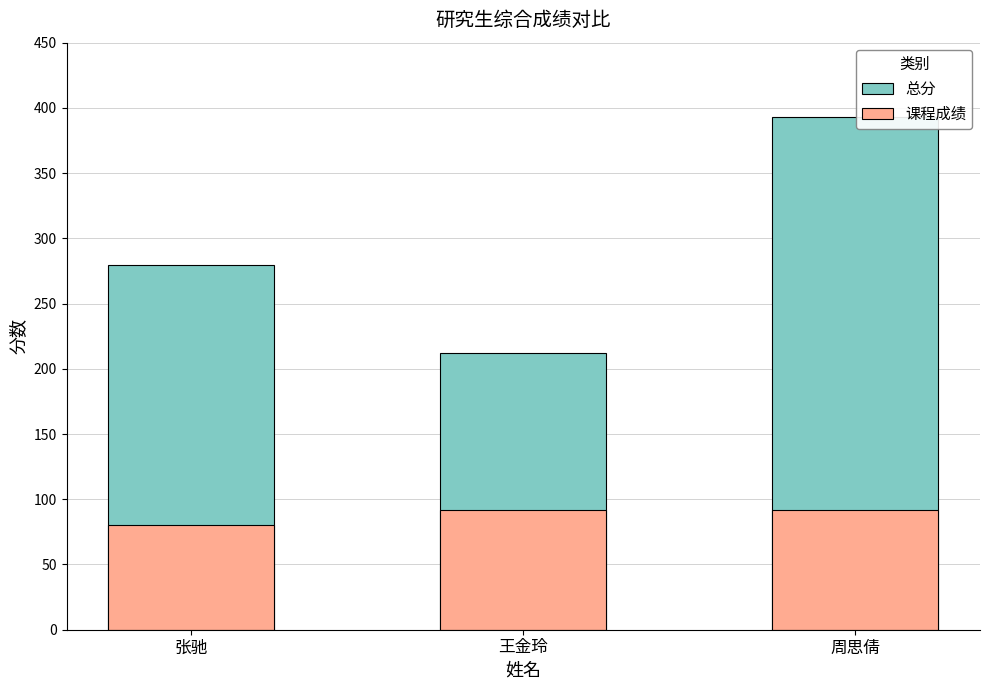

What is the label of the 2nd bar from the right?

王金玲